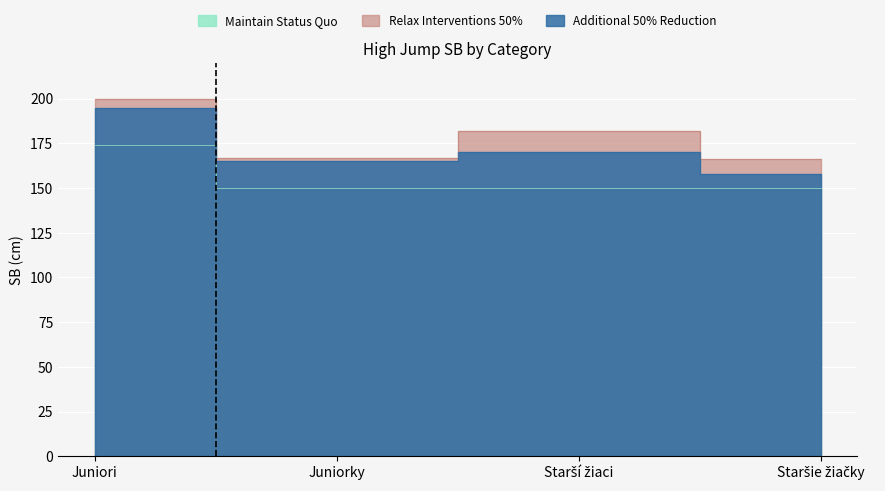

What is the difference between the maximum and second lowest values in the Relax Interventions 50% series?

33